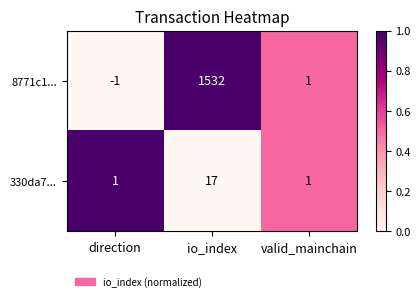

What is the sum of all 8771c1... values?

1532